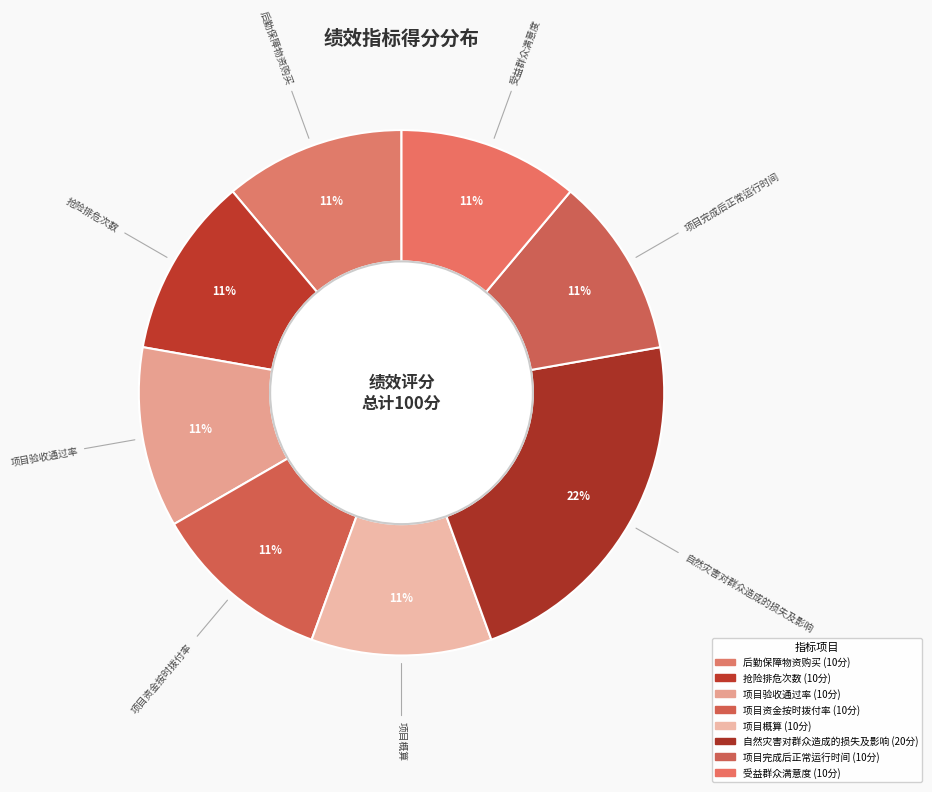

Which category has the smallest portion of the pie?

后勤保障物资购买